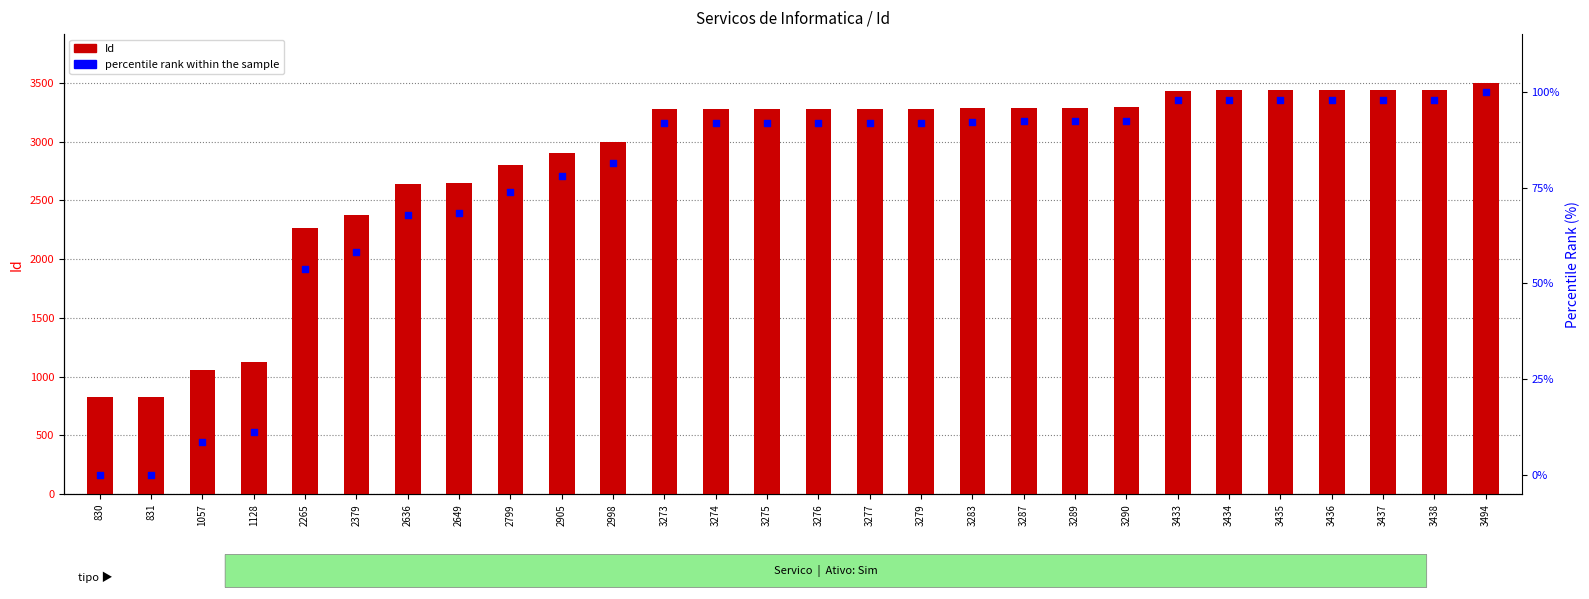

Is the value of percentile rank within the sample at 3287 greater than the value of Id (count) at 2649?

No